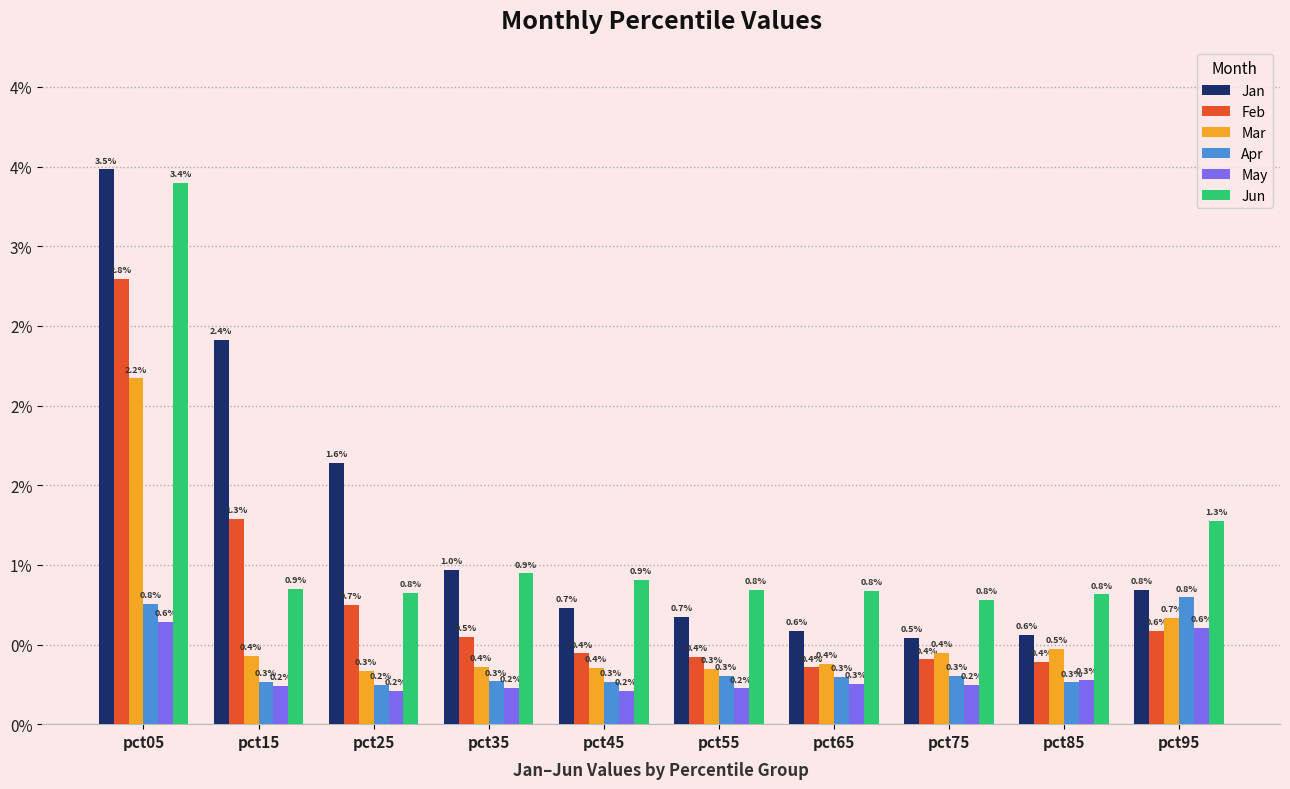

The value of Jun at pct75 is 1.2. True or false?

False